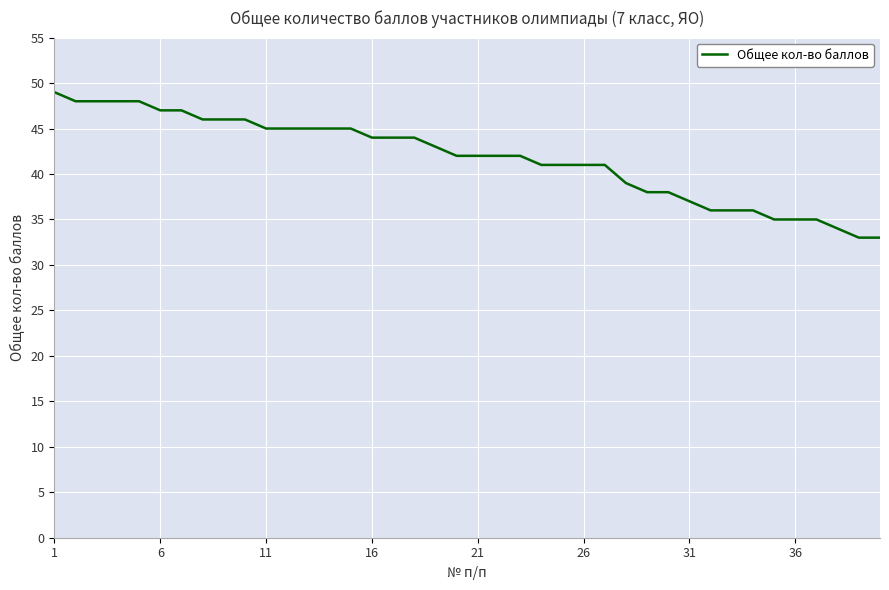

What is the minimum value shown in the chart?

33